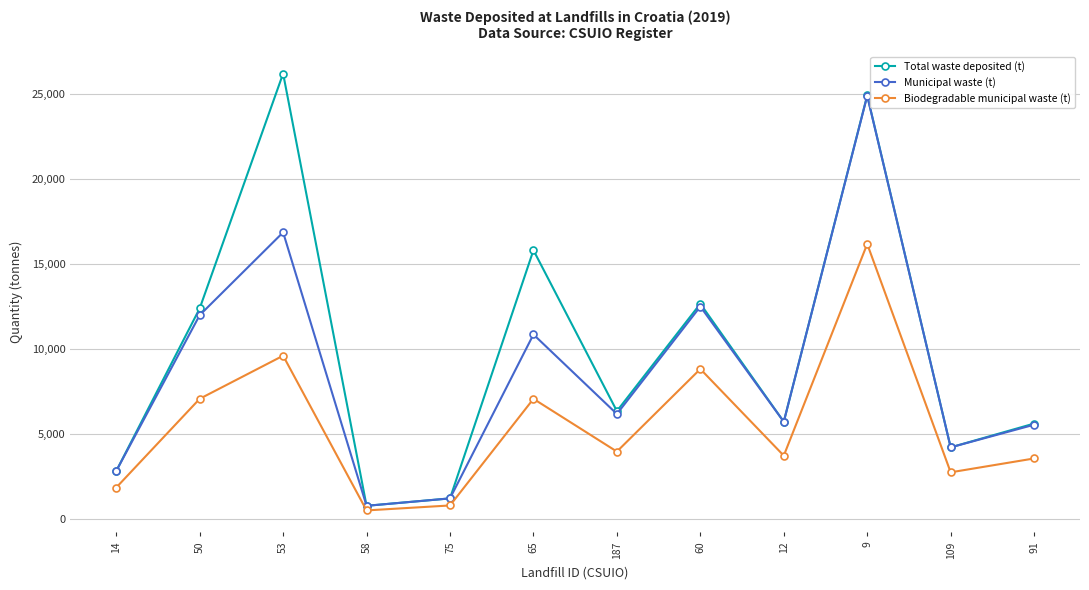

List the series in order of their overall mean, lowest first.

Biodegradable municipal waste (t), Municipal waste (t), Total waste deposited (t)